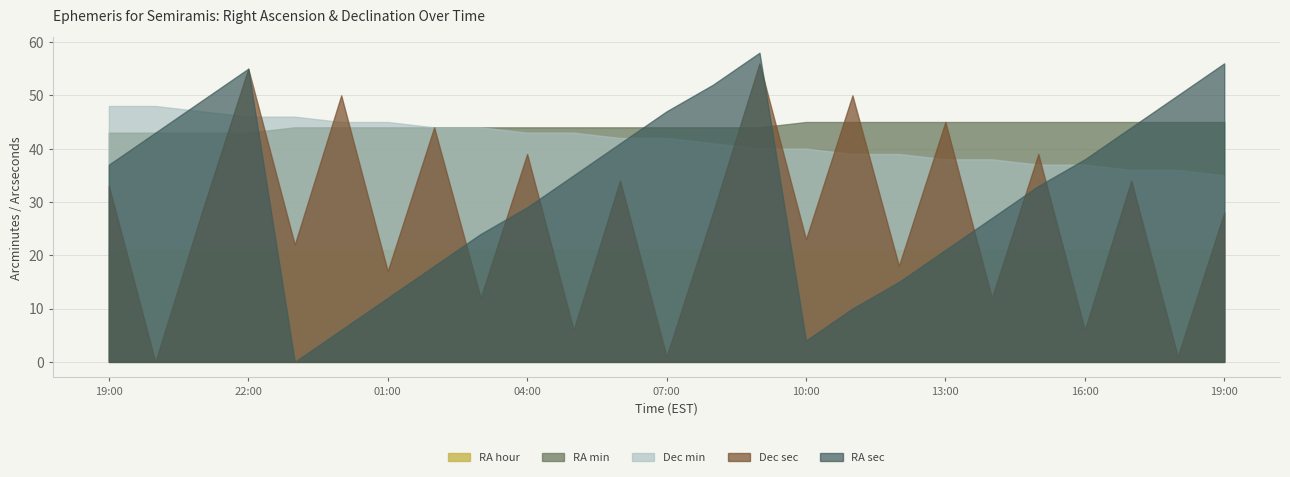

At which category is the sum across all series the highest?

22:00